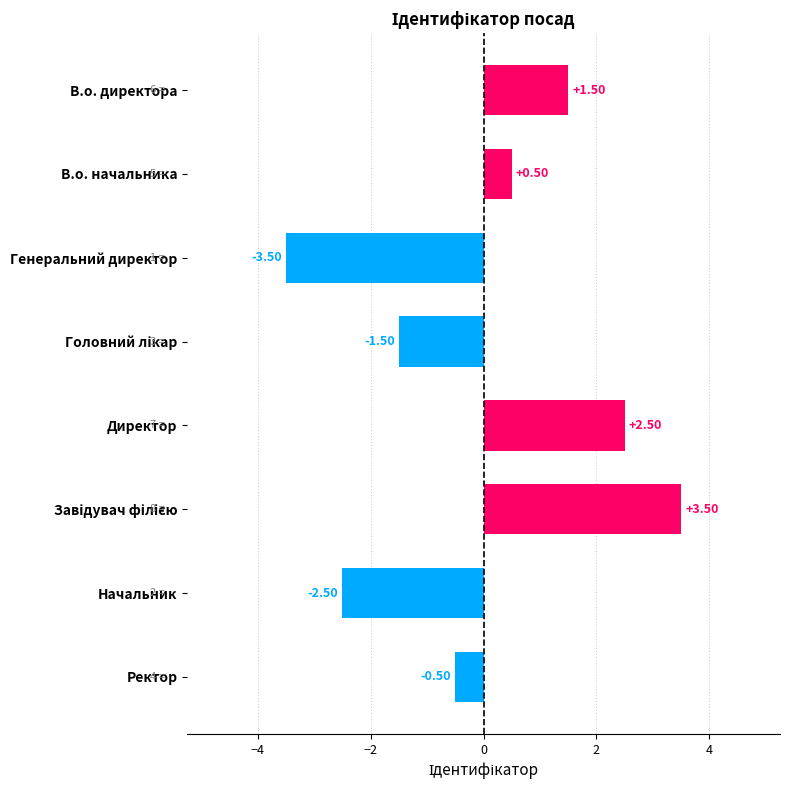

Between Ректор and Генеральний директор, which is larger?

Ректор